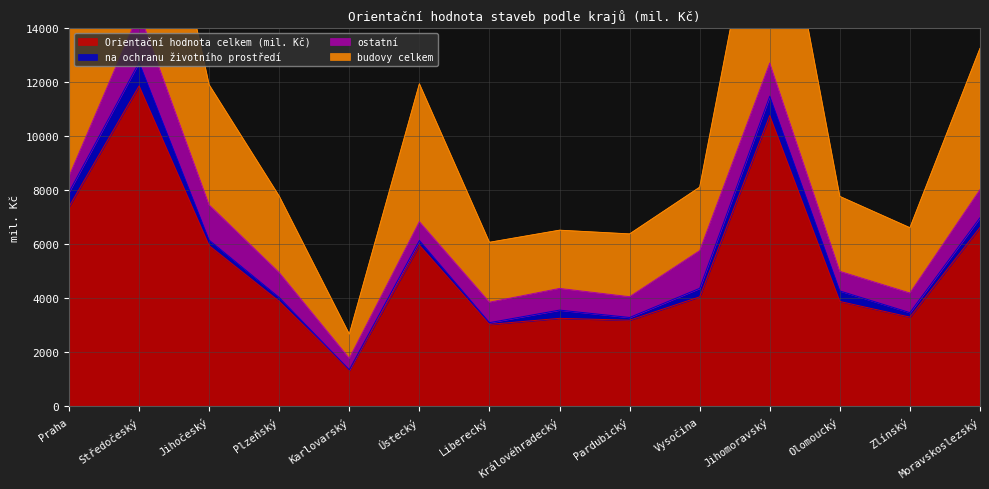

How many data points does each series have?

14